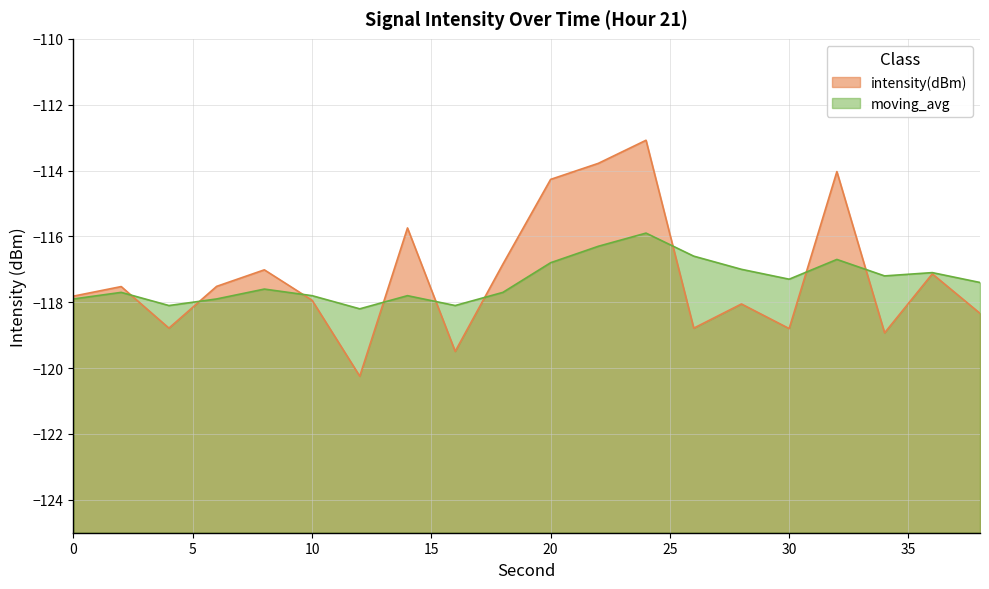

Reading left to right, list all the values displayed in this chart.

intensity(dBm): 0=-117.8	2=-117.5	4=-118.8	6=-117.5	8=-117.0	10=-117.9	12=-120.2	14=-115.7	16=-119.5	18=-116.8	20=-114.3	22=-113.8	24=-113.1	26=-118.8	28=-118.1	30=-118.8	32=-114.0	34=-118.9	36=-117.1	38=-118.3
moving_avg: 0=-117.9	2=-117.7	4=-118.1	6=-117.9	8=-117.6	10=-117.8	12=-118.2	14=-117.8	16=-118.1	18=-117.7	20=-116.8	22=-116.3	24=-115.9	26=-116.6	28=-117.0	30=-117.3	32=-116.7	34=-117.2	36=-117.1	38=-117.4